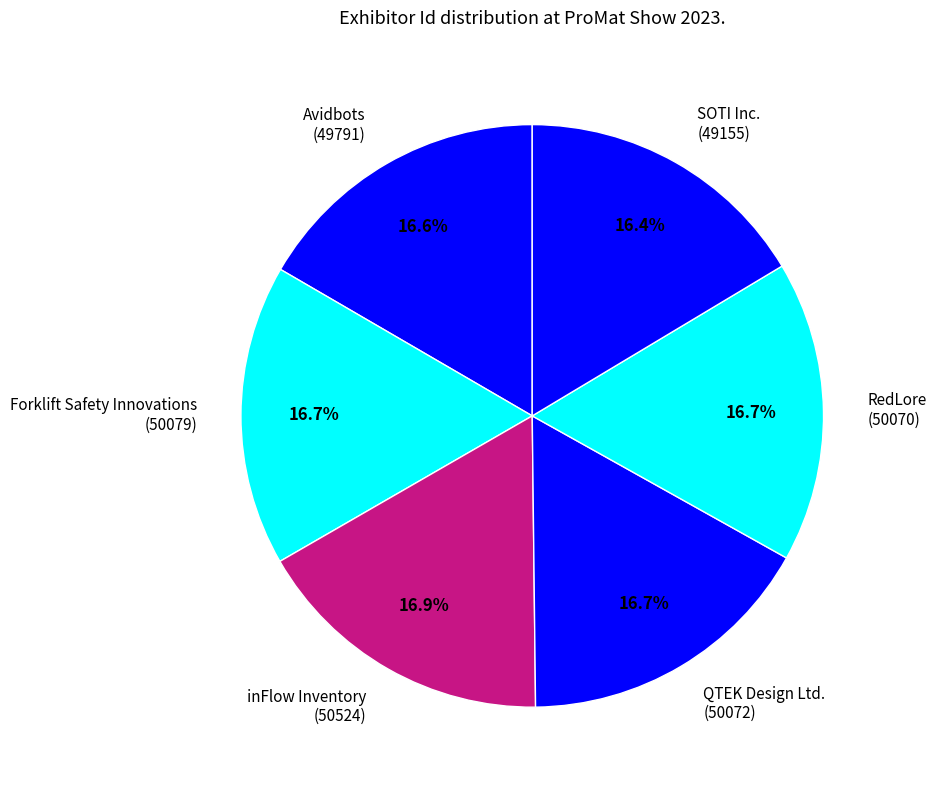

What percentage do QTEK Design Ltd. and SOTI Inc. together represent?

33.1%